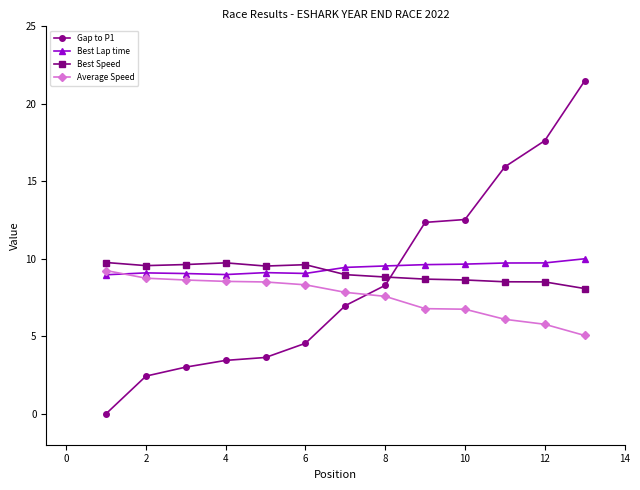

What are all the series names shown in the legend?

Gap to P1, Best Lap time, Best Speed, Average Speed